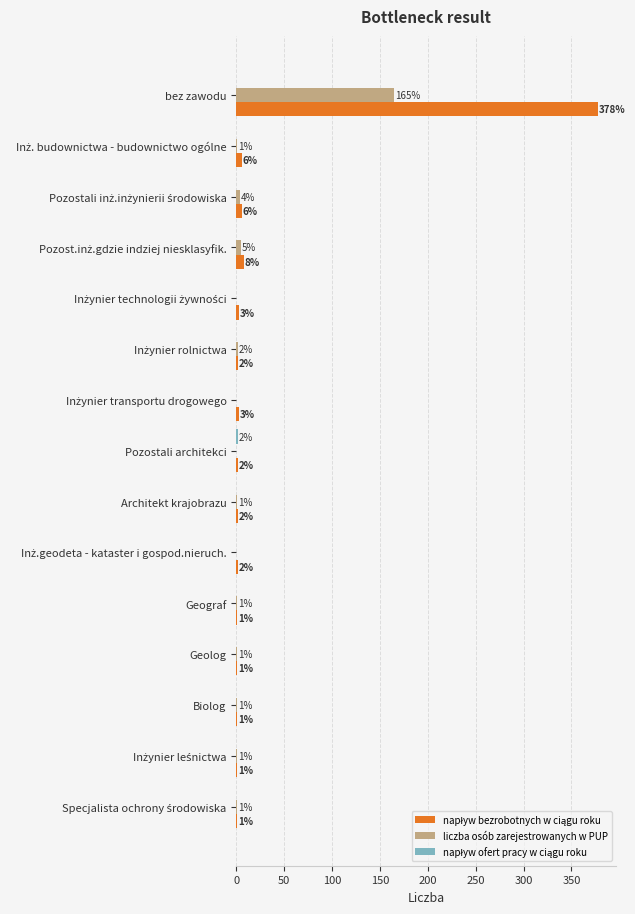

Which category has the highest value in the liczba osób zarejestrowanych w PUP series?

bez zawodu